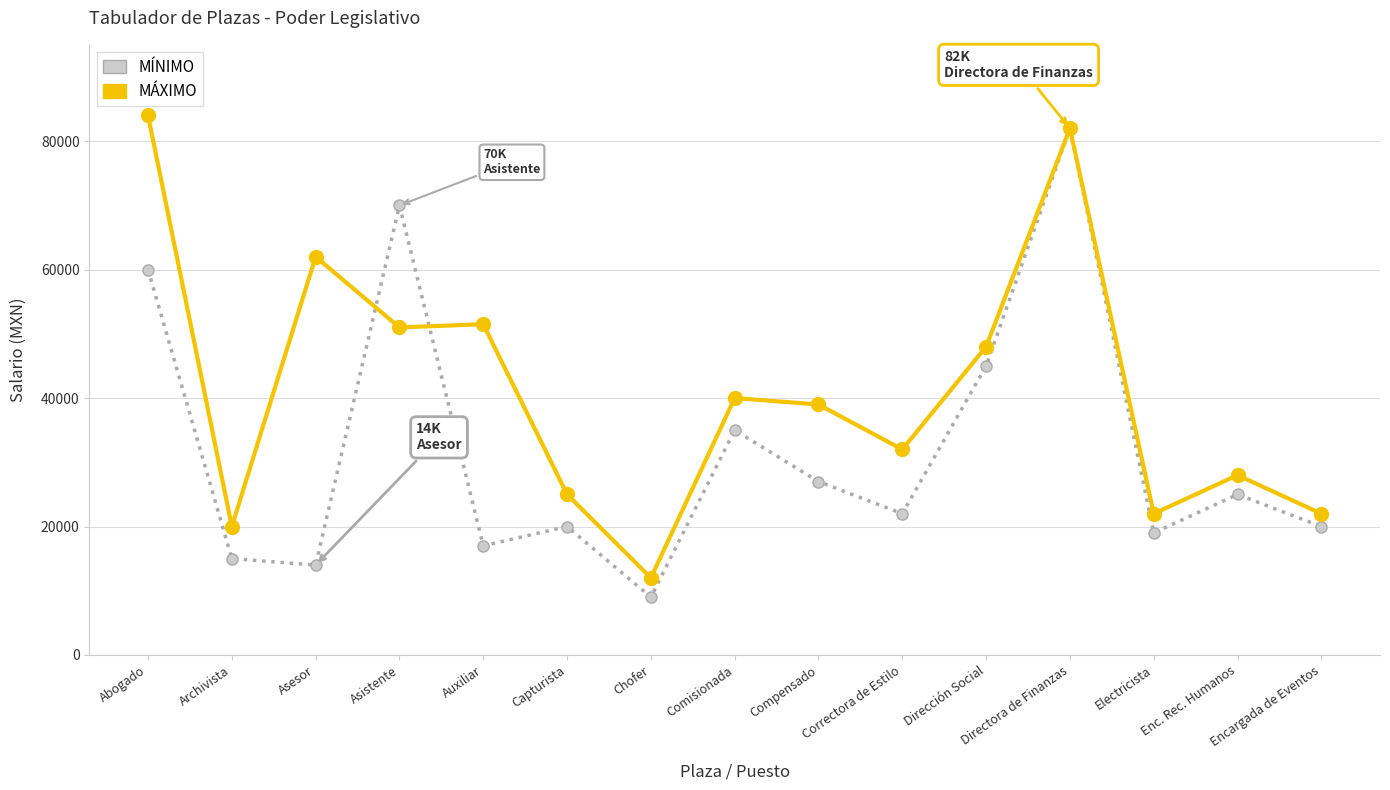

Read the MÍNIMO value at Auxiliar.

17000